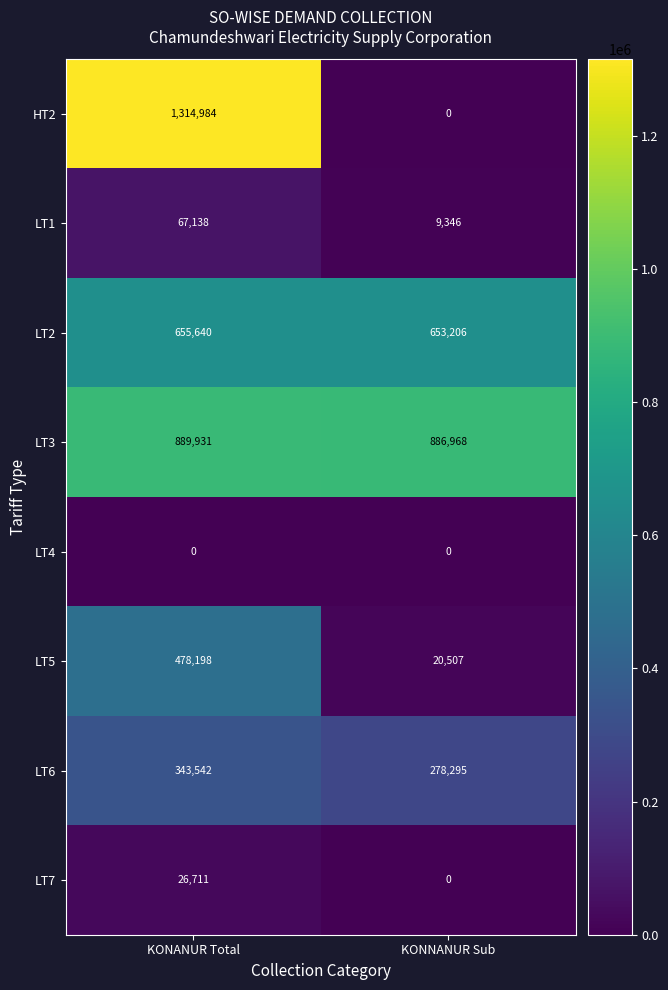

What is the average value of the LT1 series?

38242